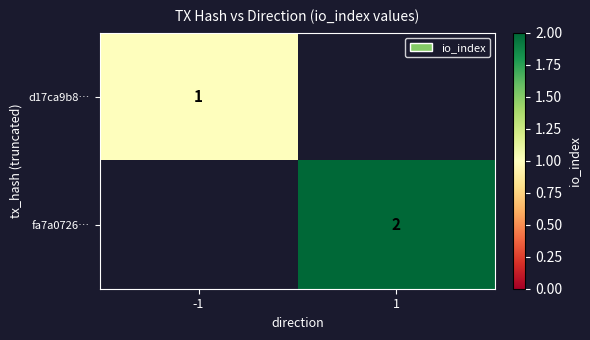

True or false: fa7a0726… has a value of 0.6 at 1.

False